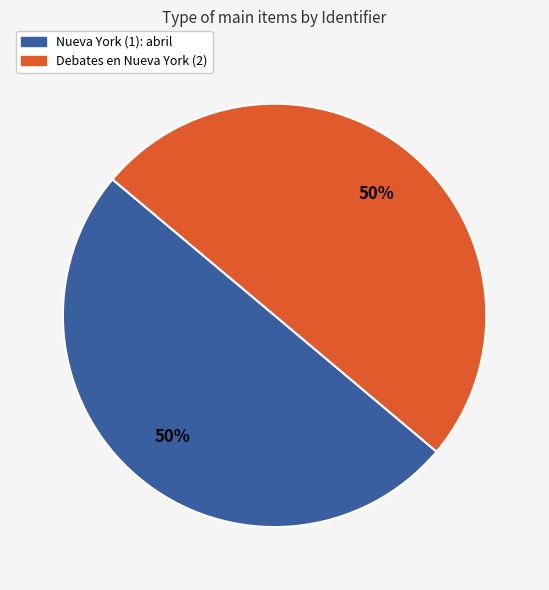

Is it true that Debates en Nueva York (2) is 41% of the pie?

False